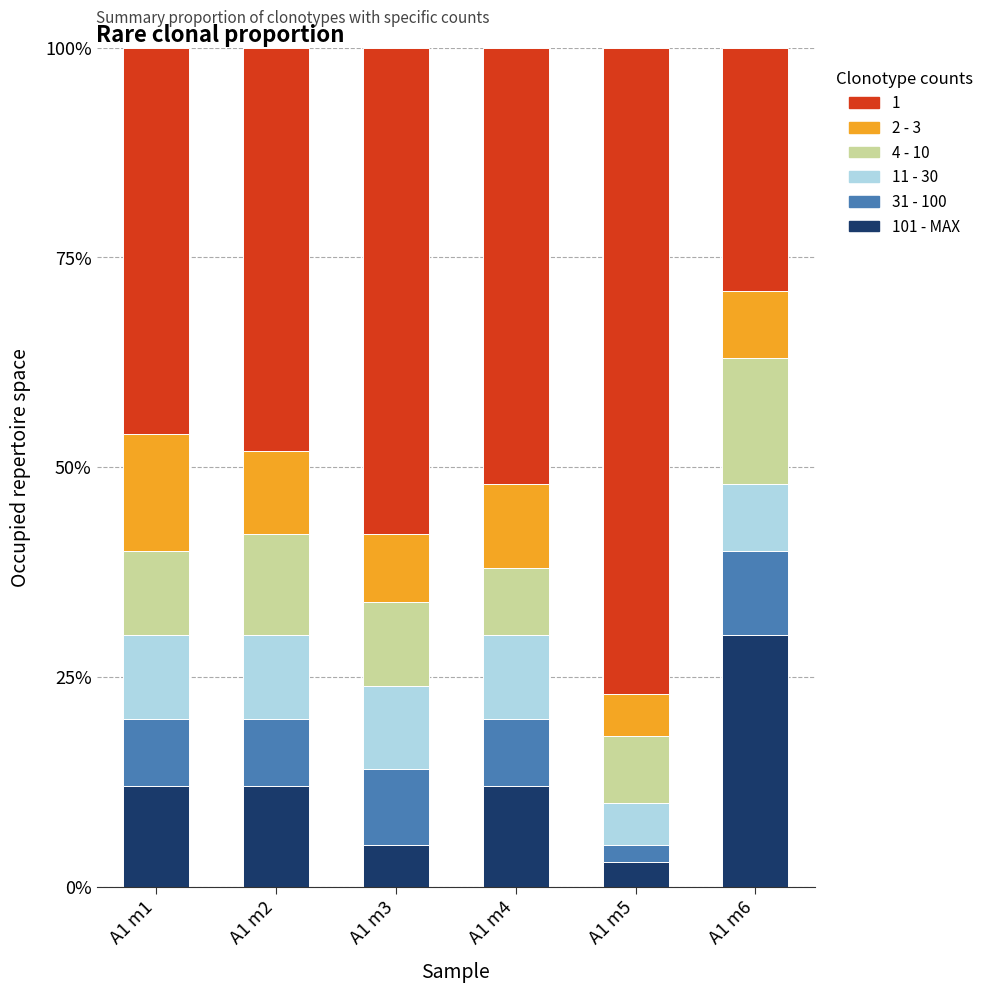

What is the total value across all series at A1 m1?

100